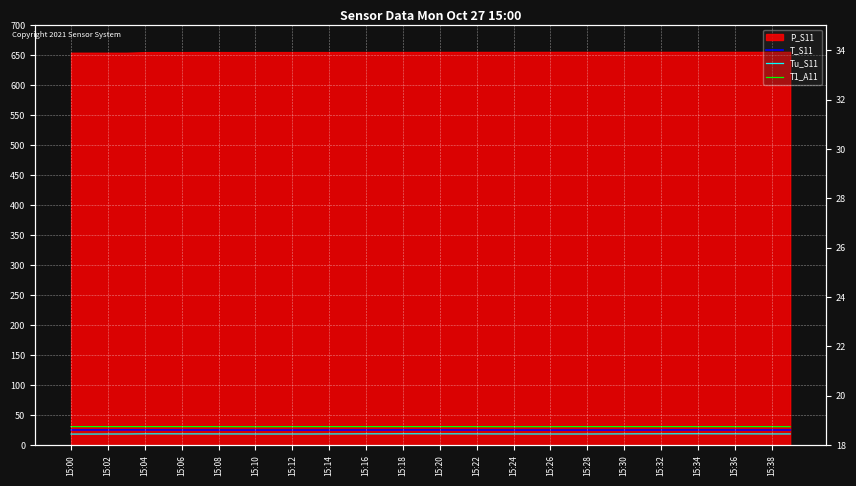

What is the difference between the highest and lowest values at 15:02?

12.3